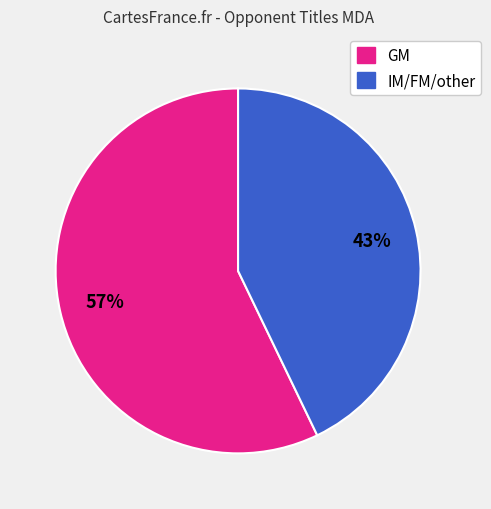

What is the largest slice in the pie chart?

GM